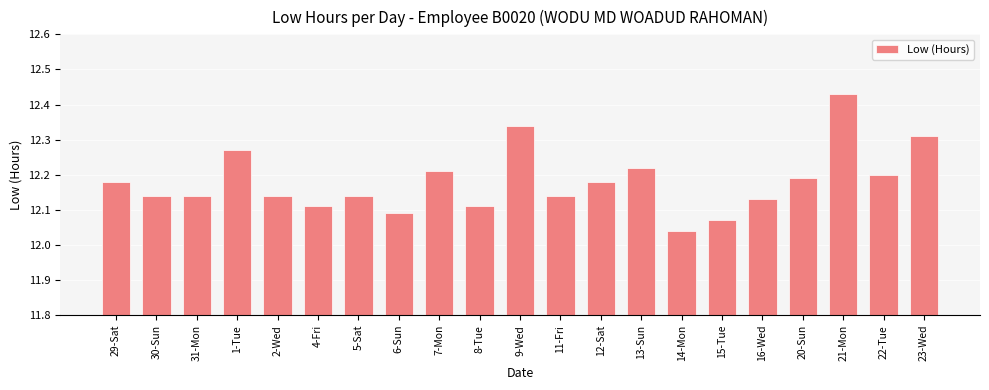

What is the label of the 9th bar from the right?

12-Sat